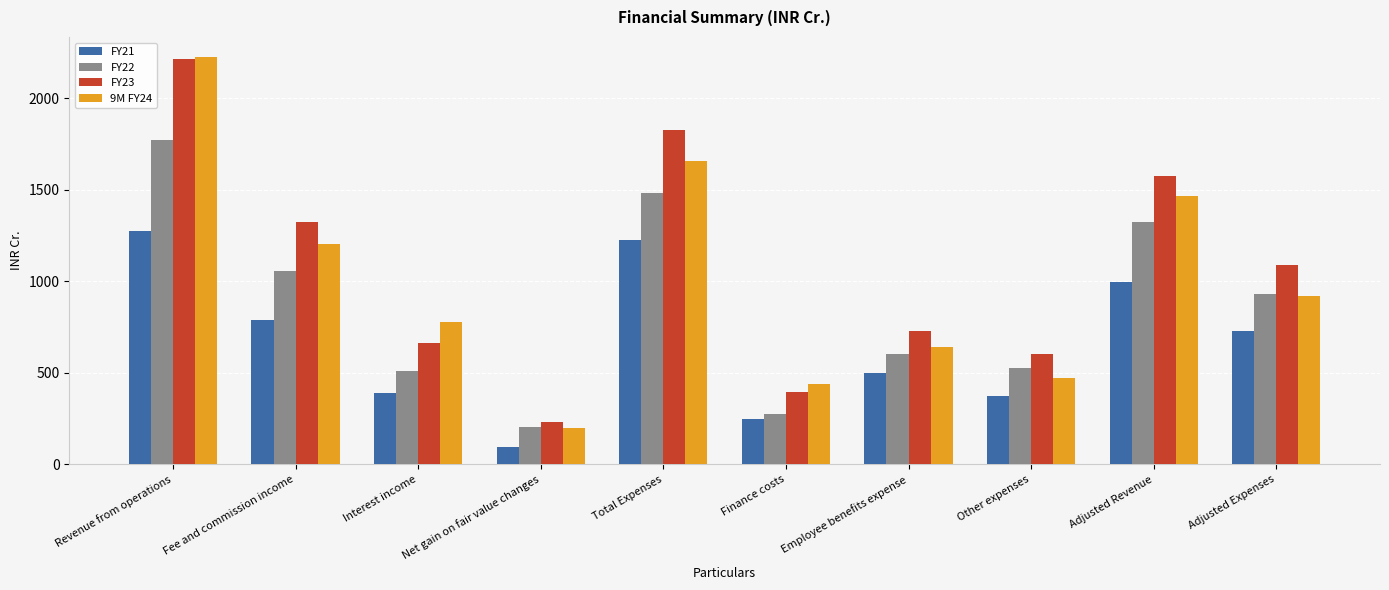

At which category is the sum across all series the highest?

Revenue from operations